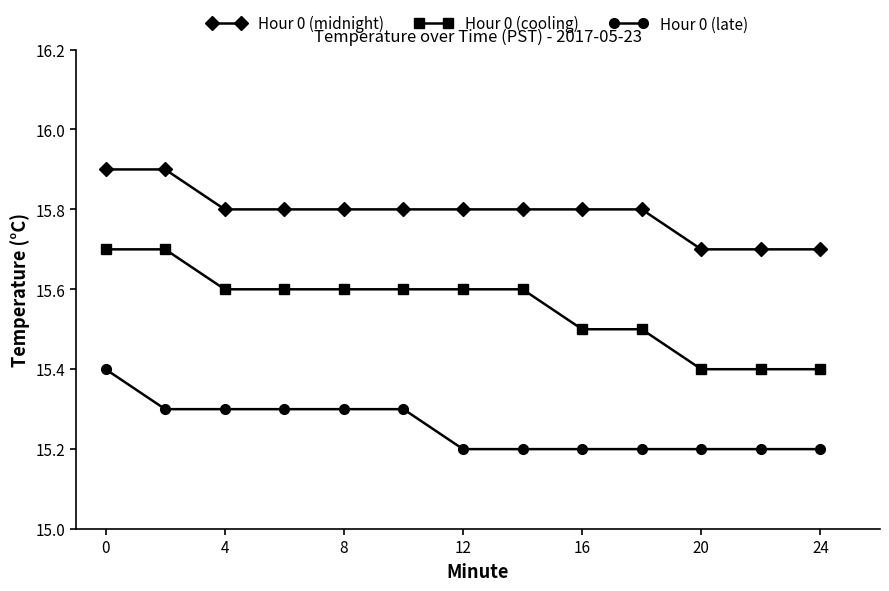

Reading left to right, what are all the values shown in this chart?

Hour 0 (midnight): 15.9	15.9	15.8	15.8	15.8	15.8	15.8	15.8	15.8	15.8	15.7	15.7	15.7
Hour 0 (cooling): 15.7	15.7	15.6	15.6	15.6	15.6	15.6	15.6	15.5	15.5	15.4	15.4	15.4
Hour 0 (late): 15.4	15.3	15.3	15.3	15.3	15.3	15.2	15.2	15.2	15.2	15.2	15.2	15.2